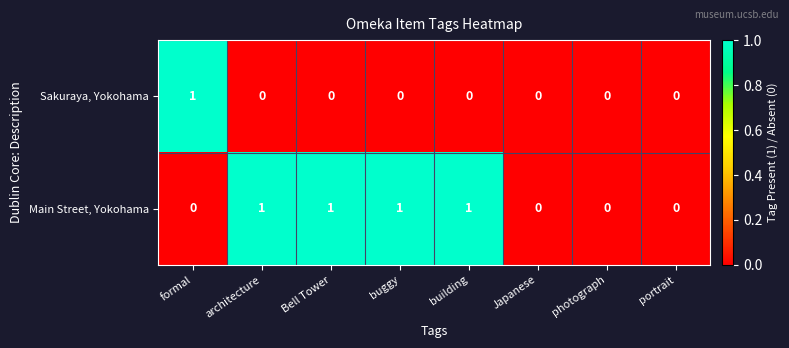

Count the Sakuraya, Yokohama values in the range 0 to 1.

8